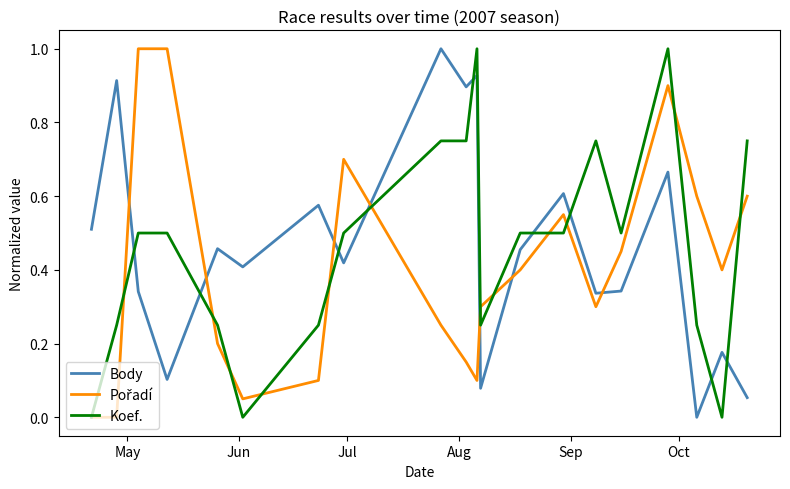

How many times do Koef. and Body cross each other?

9